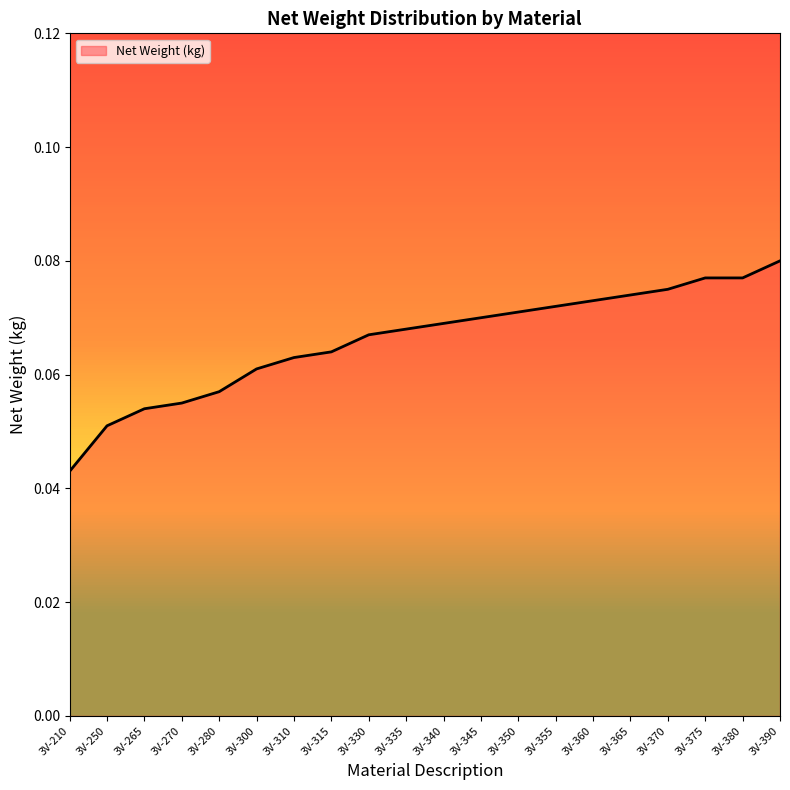

The chart shows a value of 0.0 at 3V-345. True or false?

False